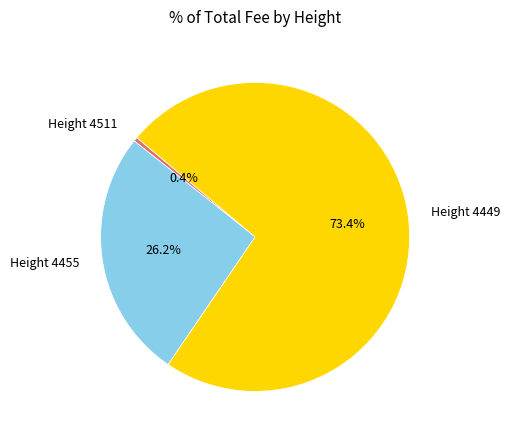

Is it true that Height 4455 is 26% of the pie?

True